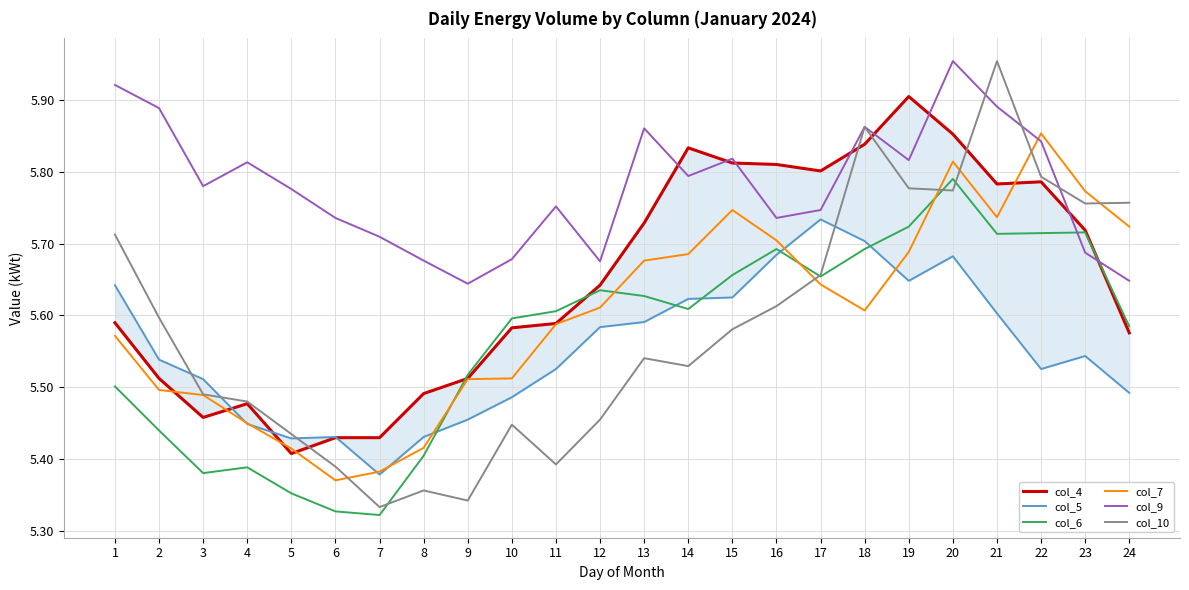

Rank the categories by col_7 value from highest to lowest.

22, 20, 23, 15, 21, 24, 16, 19, 14, 13, 17, 12, 18, 11, 1, 10, 9, 2, 3, 4, 8, 5, 7, 6